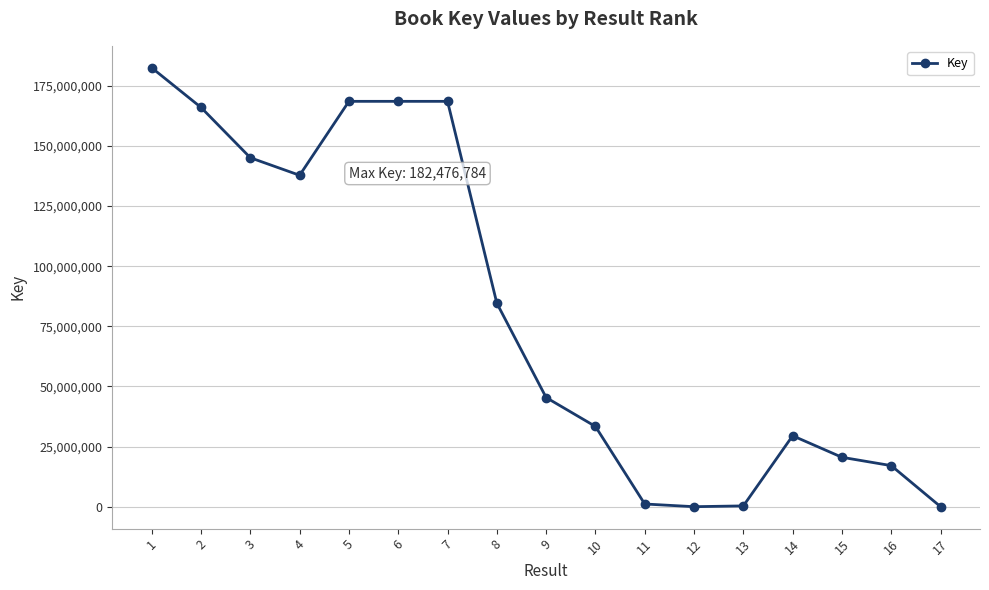

What is the maximum value shown in the chart?

182476784